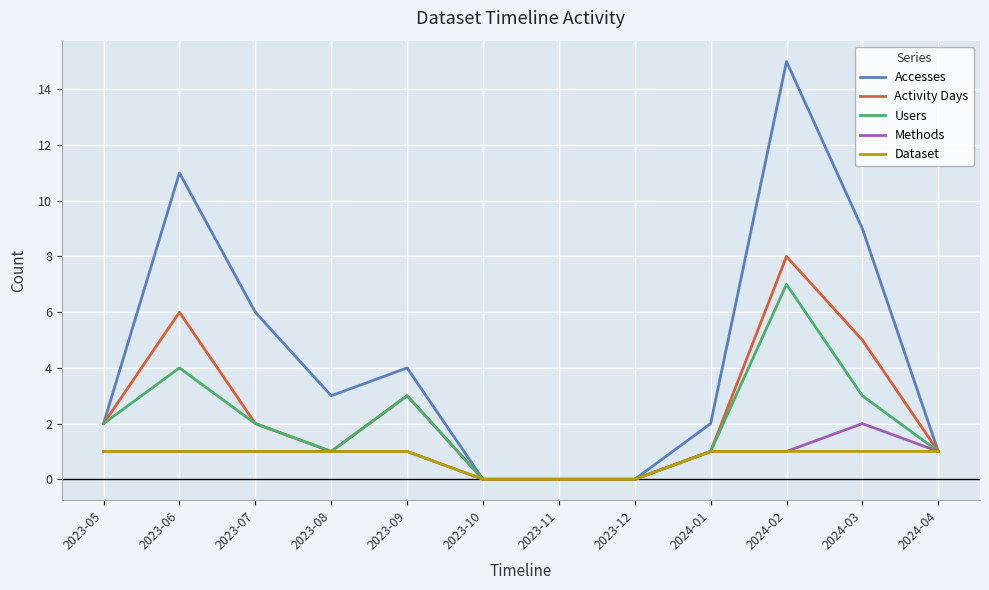

Which series has the widest spread of values?

Accesses